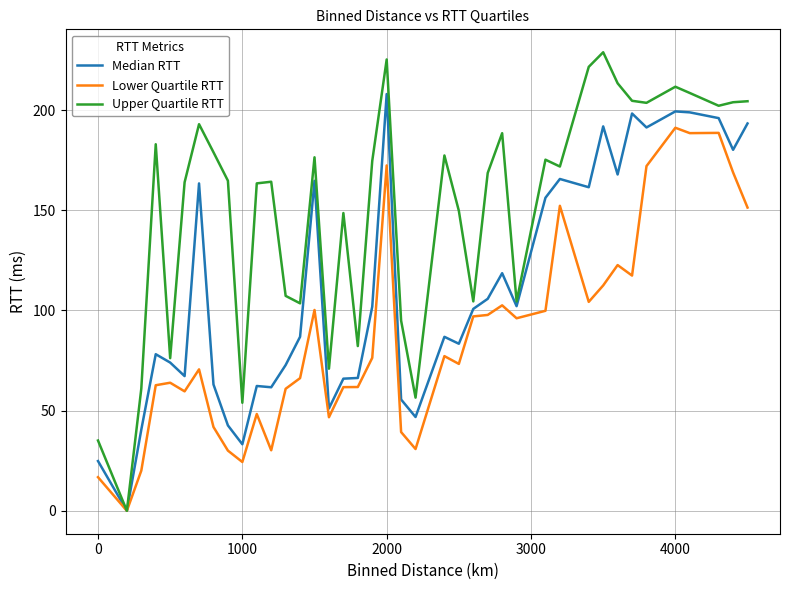

Rank the series by their average value, from lowest to highest.

Lower Quartile RTT, Median RTT, Upper Quartile RTT